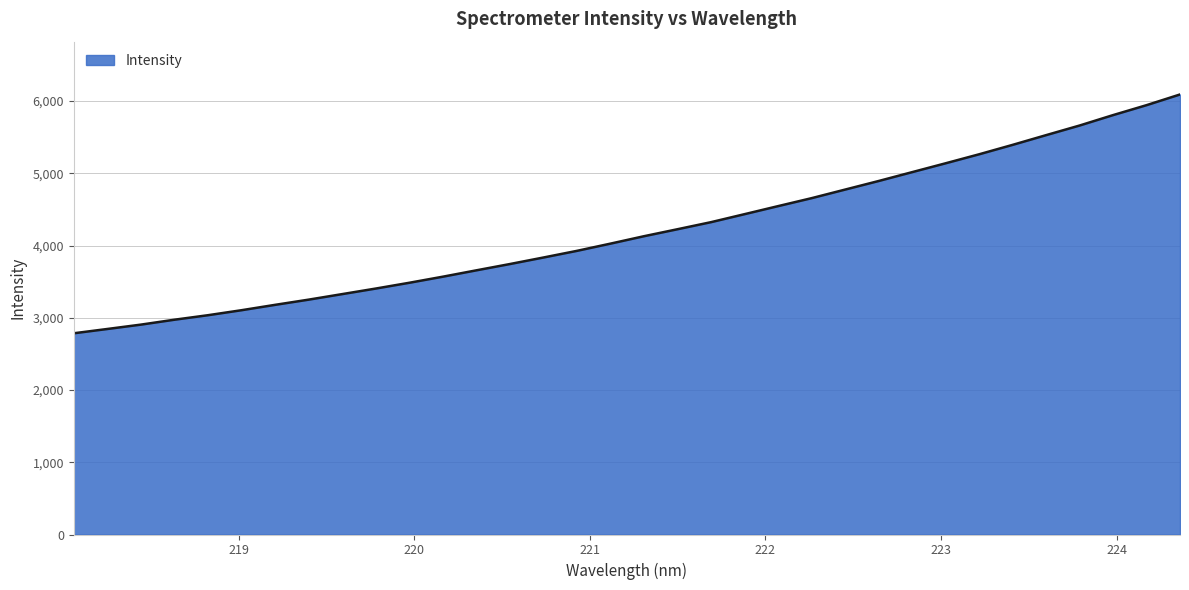

What is the greatest value displayed?

6091.7